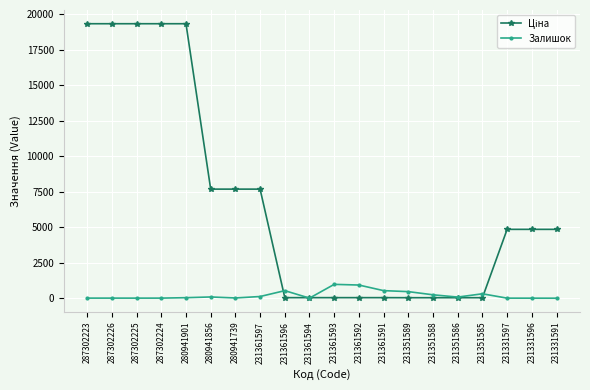

True or false: Залишок has a value of 8.0 at 231361594.

True